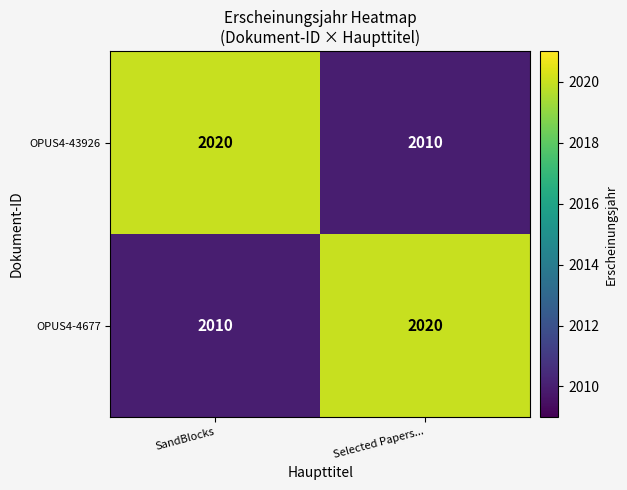

What is the difference between the OPUS4-4677 values at SandBlocks and Selected Papers...?

10